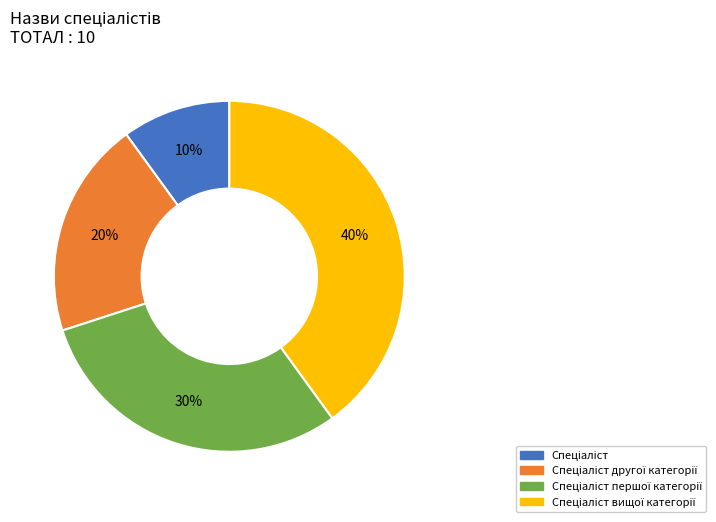

Count the number of slices in the pie.

4